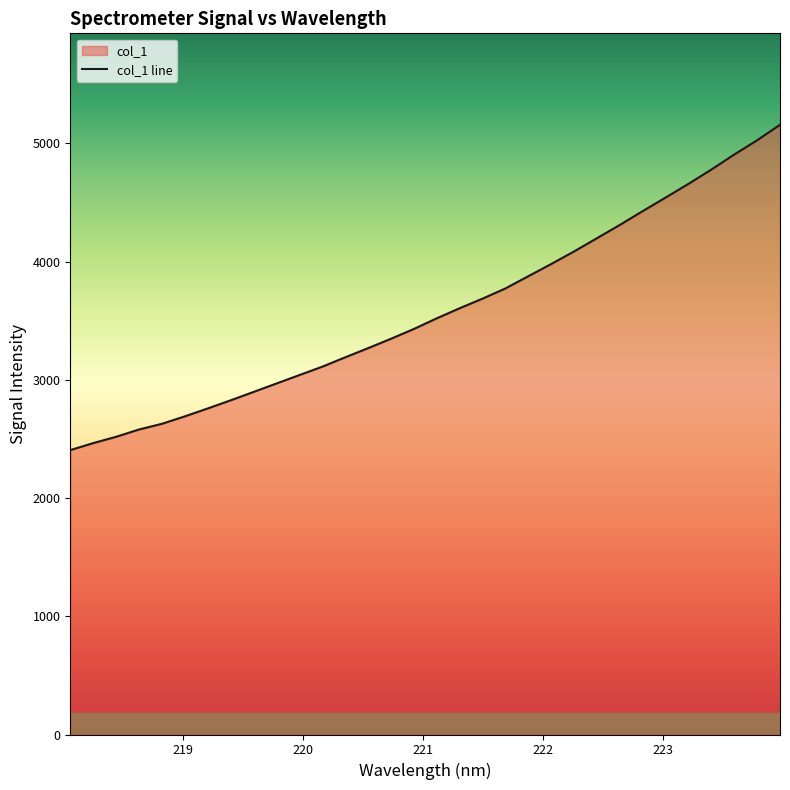

What is the ratio of the value at 223.7895 to the value at 220.3533?

1.6